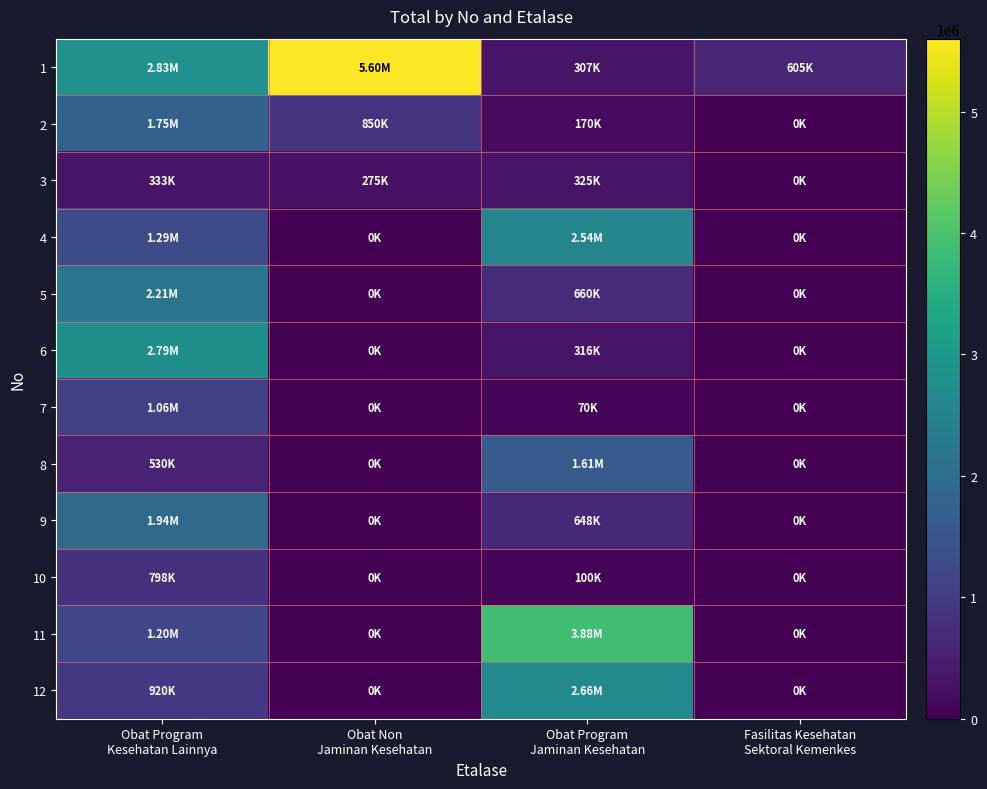

Which has a higher value, Obat Non
Jaminan Kesehatan or Obat Program
Kesehatan Lainnya?

Obat Non
Jaminan Kesehatan